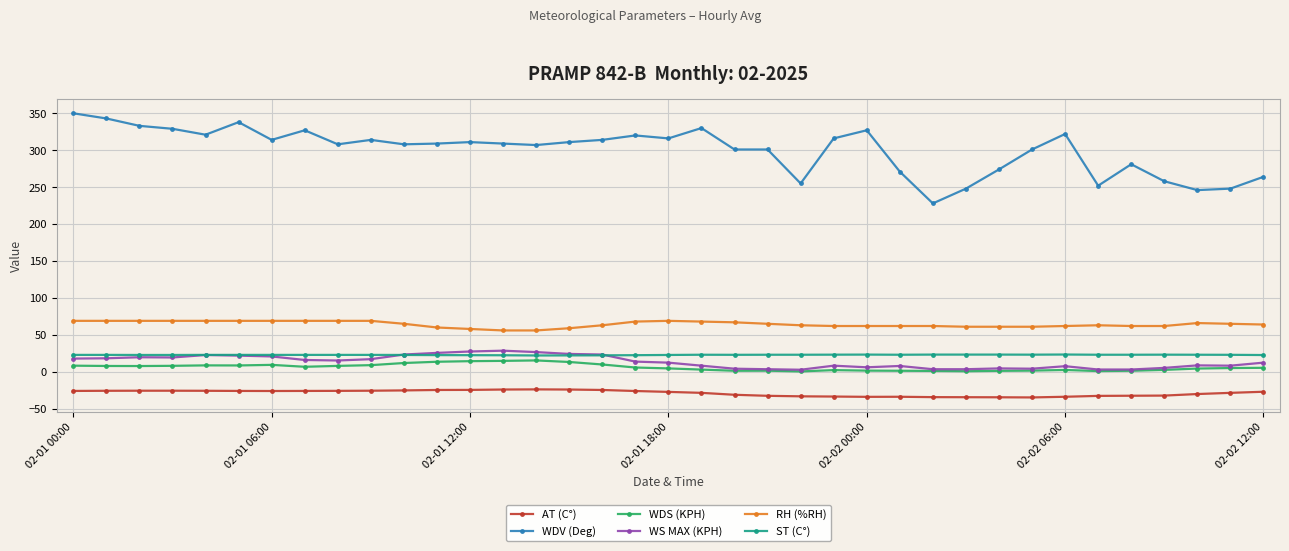

True or false: RH (%RH) and WDV (Deg) intersect in this chart.

False